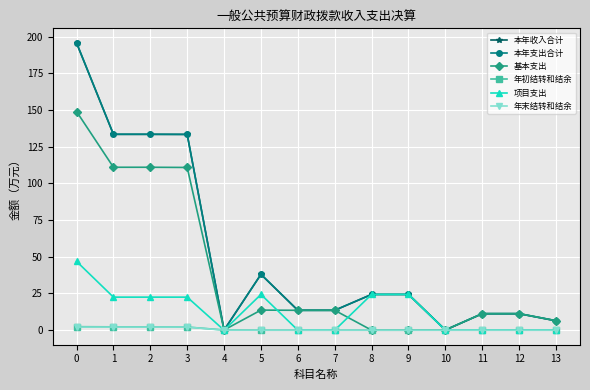

What is the highest value of the 项目支出 series?

46.9